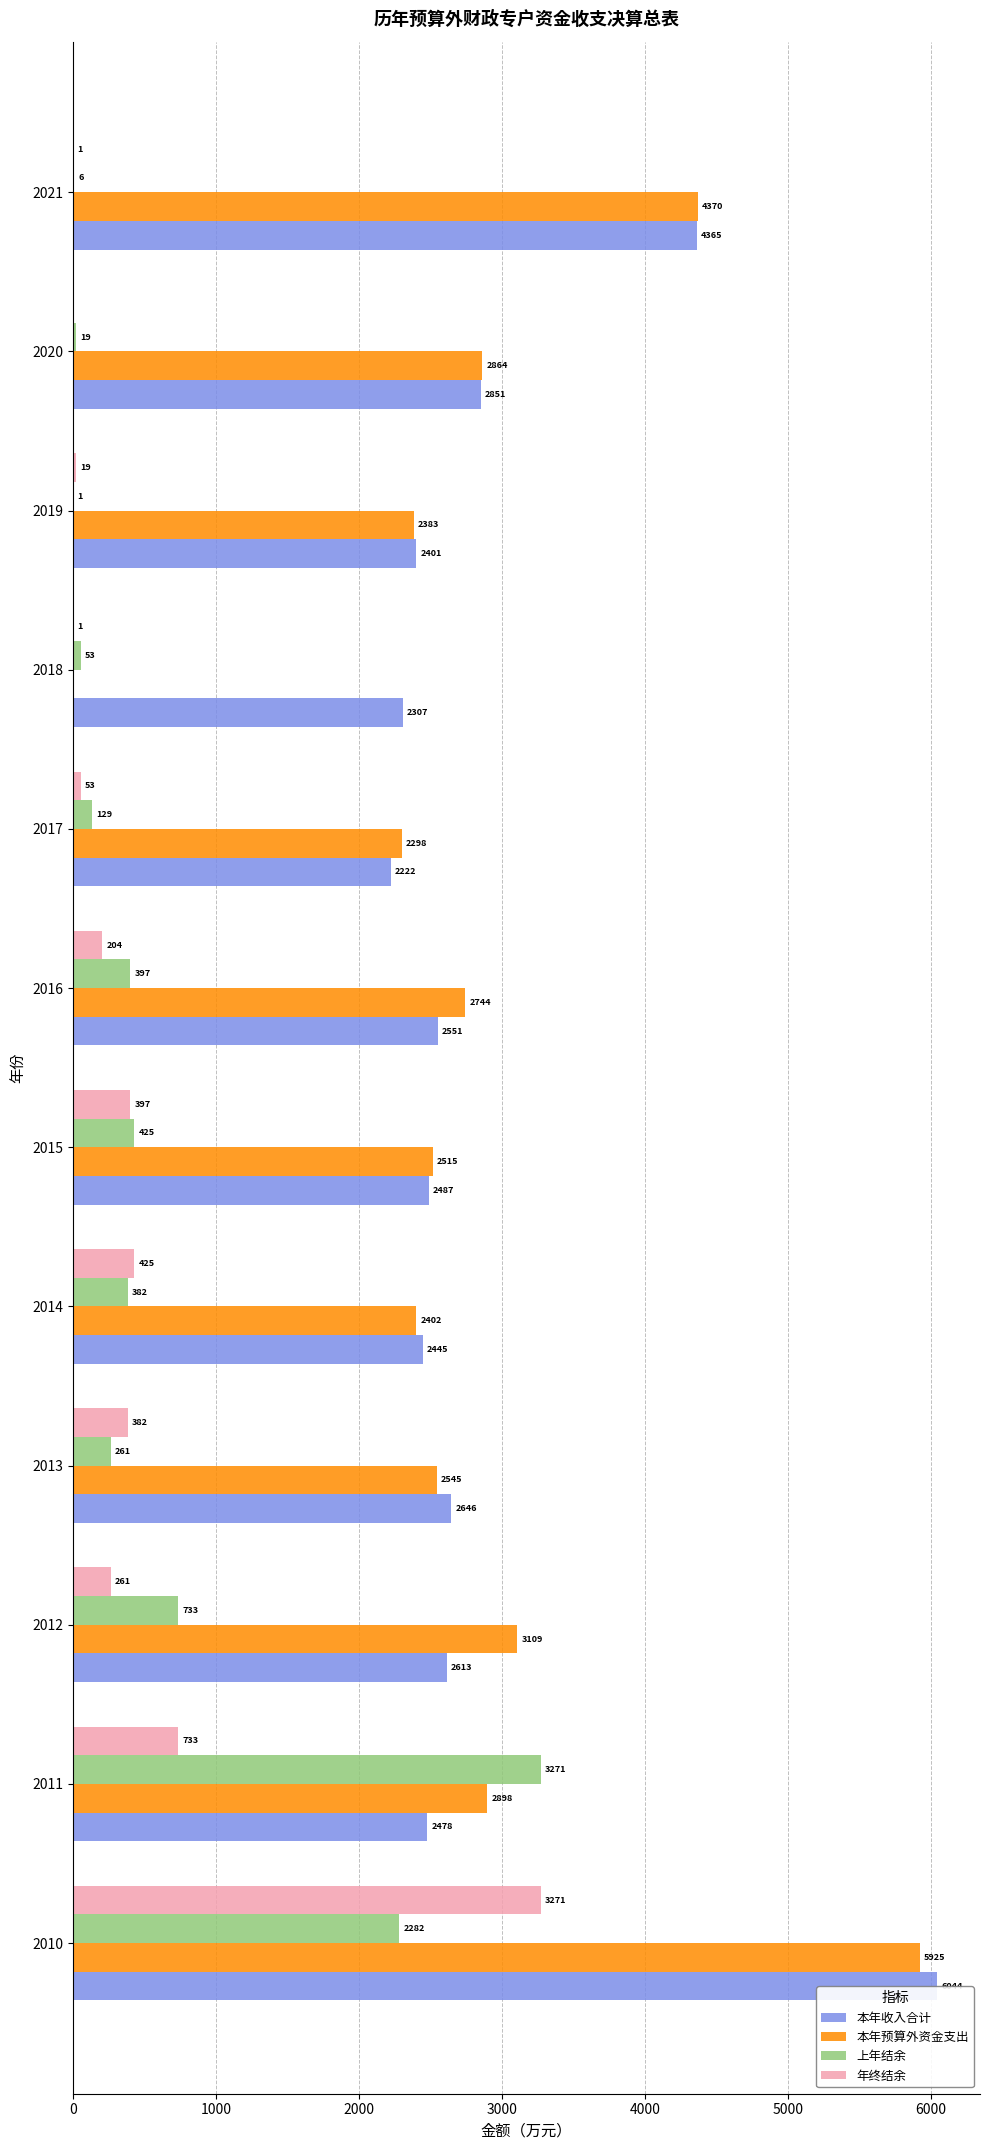

What value does the 年终结余 series have at 2011, to the nearest 100?

700